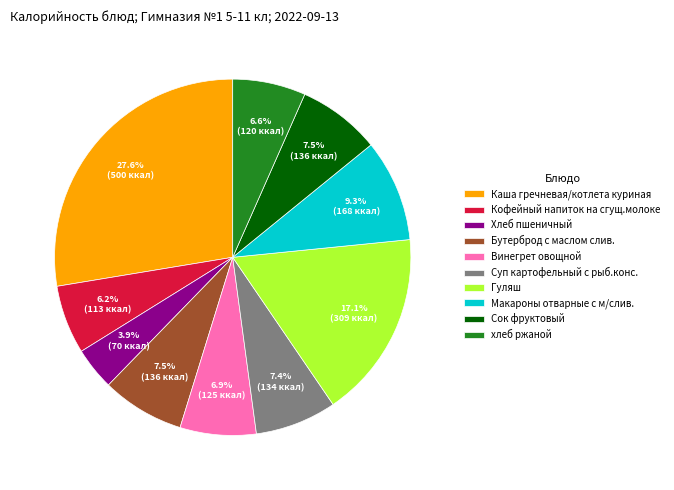

Approximately how many times larger is the value at Кофейный напиток на сгущ.молоке compared to Макароны отварные с м/слив.?

0.7